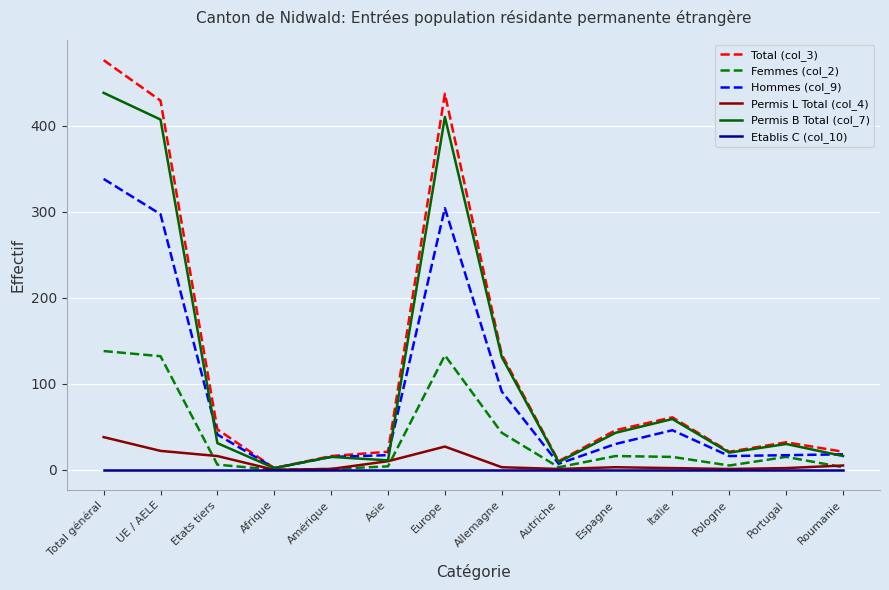

True or false: Hommes (col_9) has a value of 471 at Europe.

False